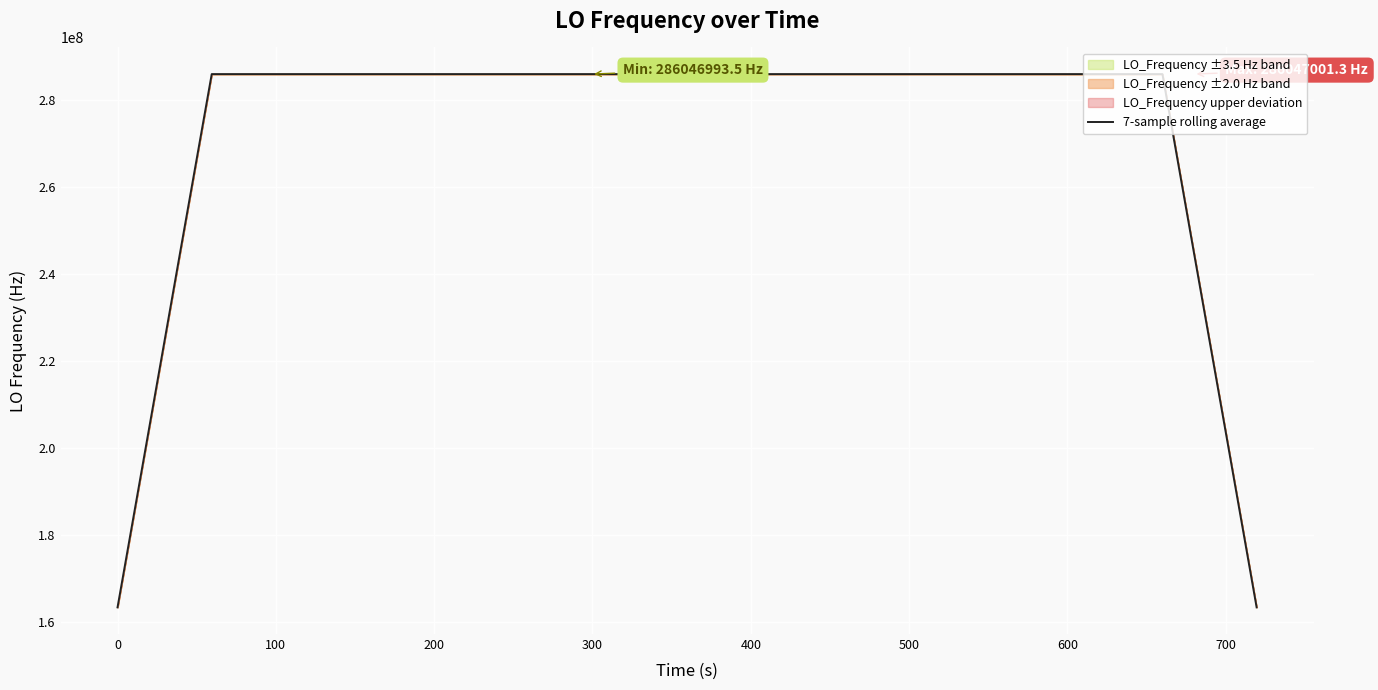

How many interior local valleys (lower than both neighbors) does the data have?

5